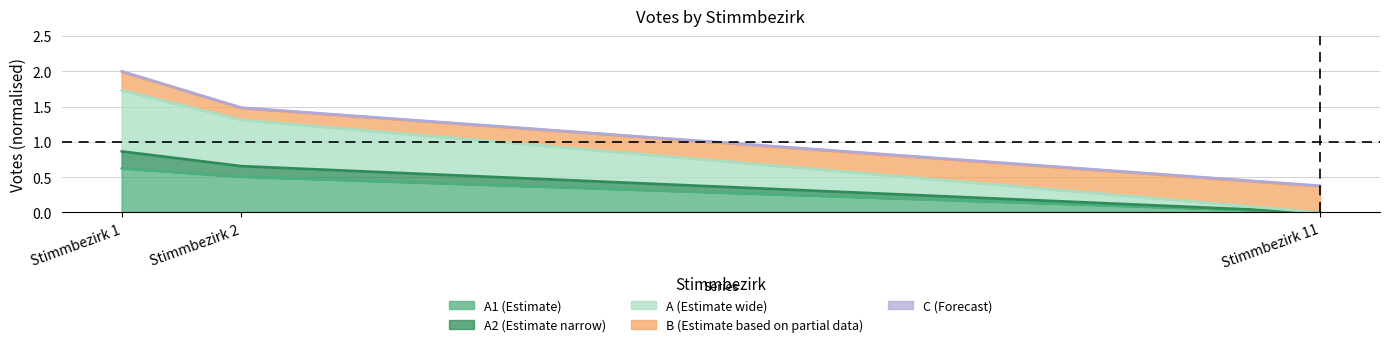

Rank the categories by A1 (Estimate) value from highest to lowest.

Stimmbezirk 1, Stimmbezirk 2, Stimmbezirk 11